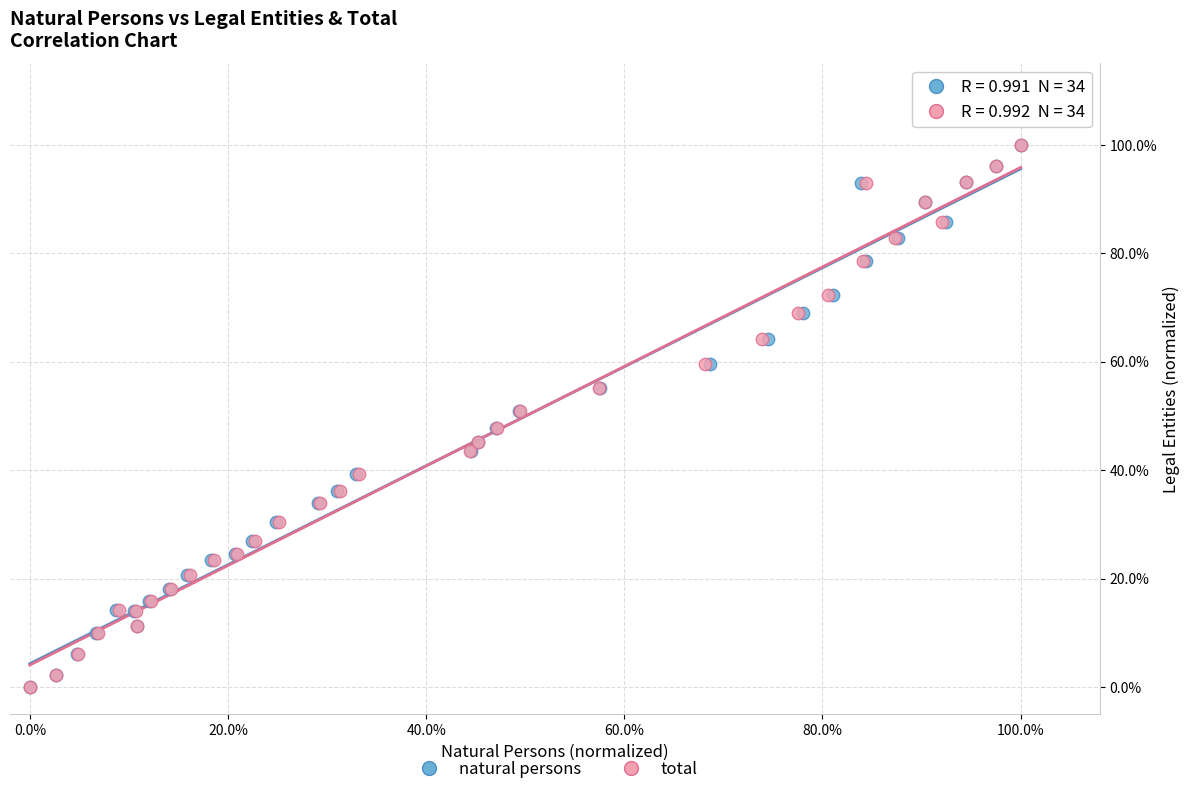

What are all the series names shown in the legend?

natural persons, total